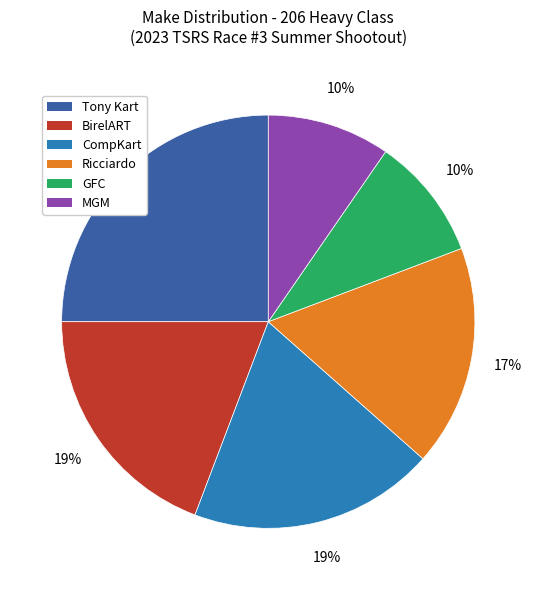

Do BirelART and Tony Kart together represent more than half of the pie?

No